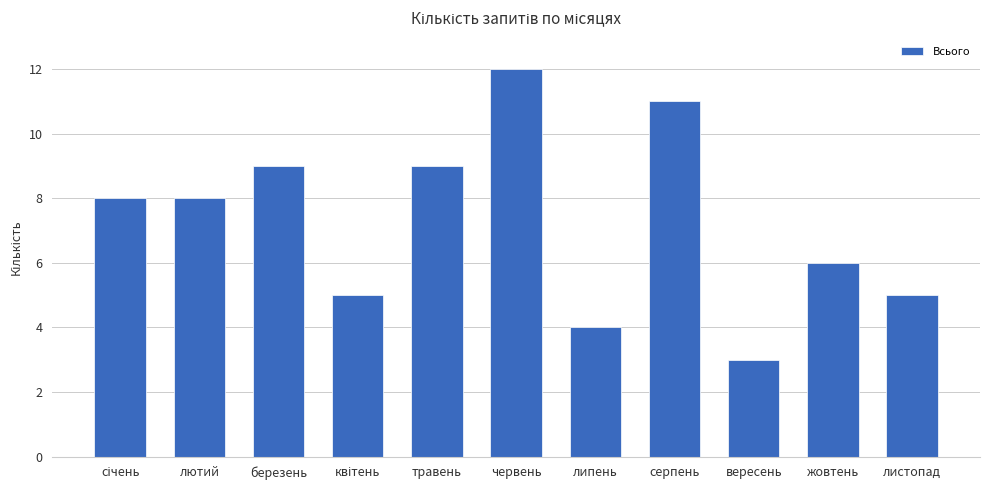

What is the label of the 1st bar from the right?

листопад